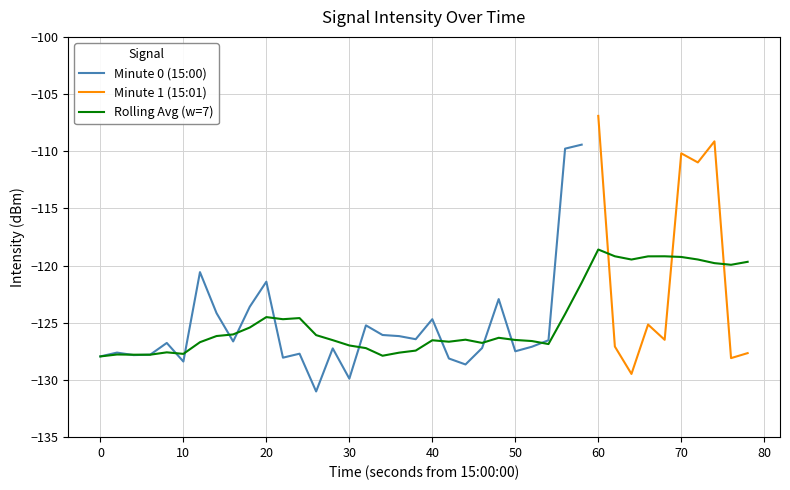

Reading left to right, list all the values displayed in this chart.

0=-127.9	1=-127.6	2=-127.8	3=-127.8	4=-126.8	5=-128.4	6=-120.6	7=-124.2	8=-126.6	9=-123.6	10=-121.4	11=-128.0	12=-127.7	13=-131.0	14=-127.2	15=-129.9	16=-125.2	17=-126.1	18=-126.2	19=-126.4	20=-124.7	21=-128.1	22=-128.6	23=-127.2	24=-122.9	25=-127.5	26=-127.1	27=-126.5	28=-109.8	29=-109.4	30=-106.9	31=-127.1	32=-129.5	33=-125.2	34=-126.5	35=-110.2	36=-111.0	37=-109.1	38=-128.1	39=-127.7